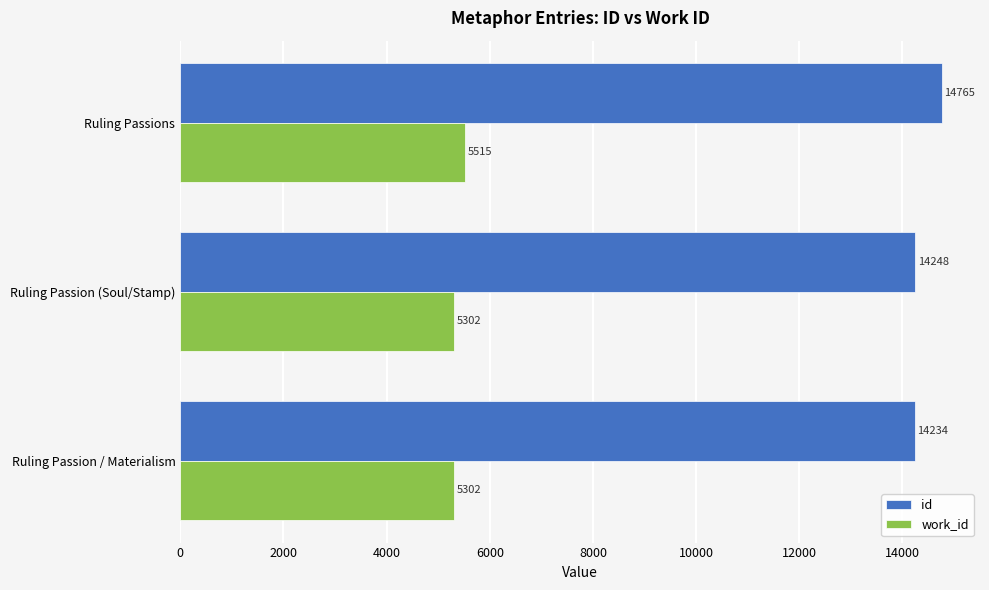

Is the value of work_id at Ruling Passion (Soul/Stamp) greater than the value of id at Ruling Passion (Soul/Stamp)?

No